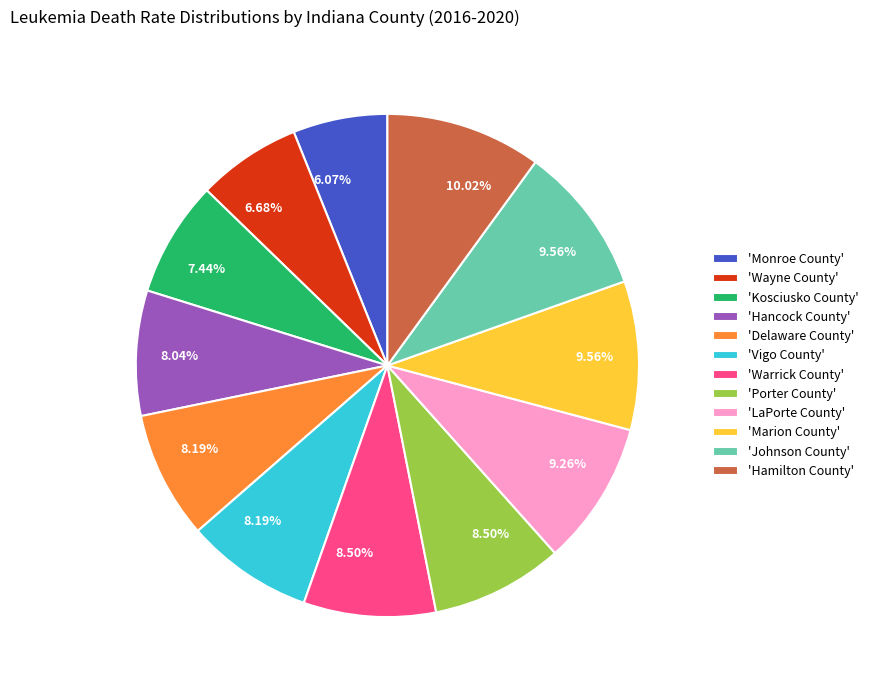

Which has a higher value, 'Hancock County' or 'Hamilton County'?

'Hamilton County'